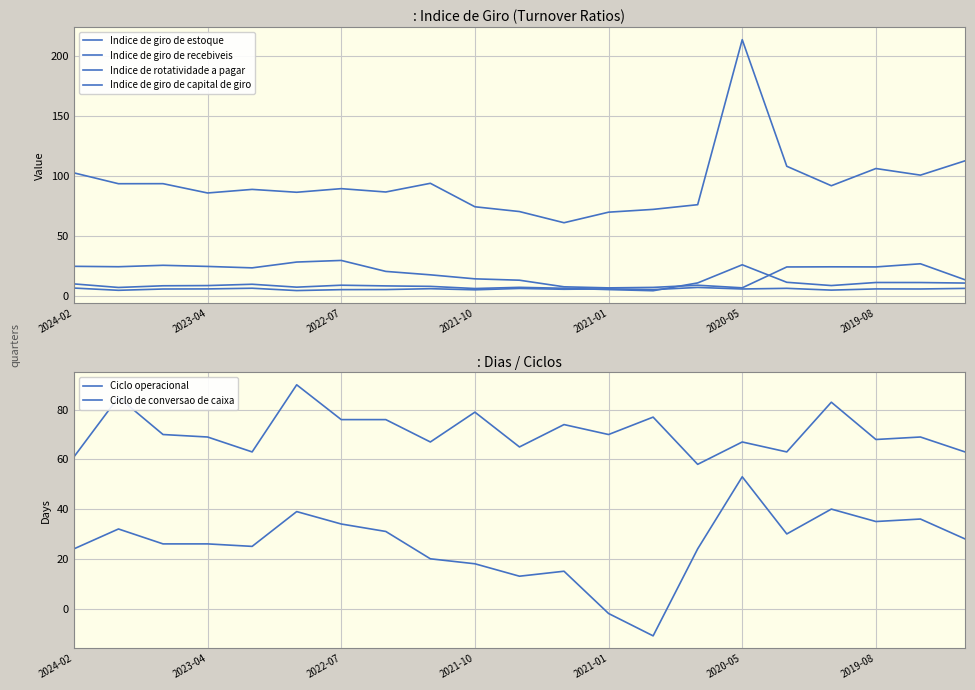

What are all the series names shown in the legend?

Indice de giro de estoque, Indice de giro de recebiveis, Indice de rotatividade a pagar, Indice de giro de capital de giro, Ciclo operacional, Ciclo de conversao de caixa